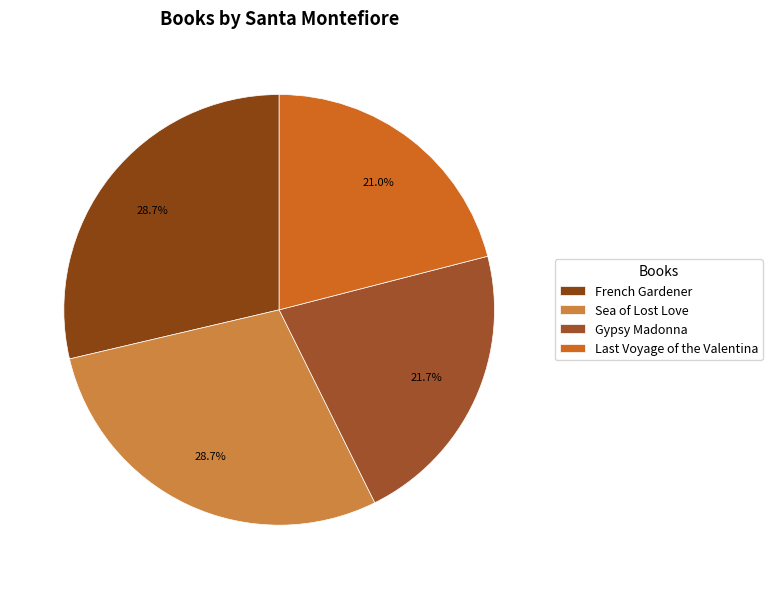

Rank the categories by value from lowest to highest.

Last Voyage of the Valentina, Gypsy Madonna, Sea of Lost Love, French Gardener